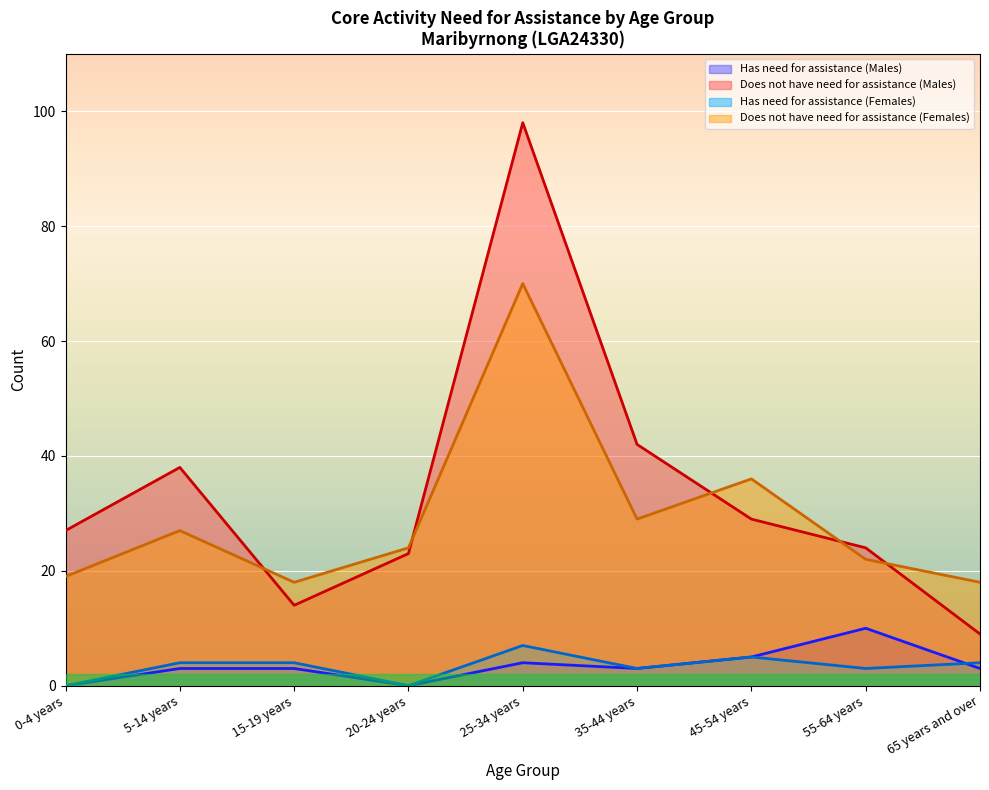

What is the value of the Does not have need for assistance (Females) point at the 4th from the left?

24